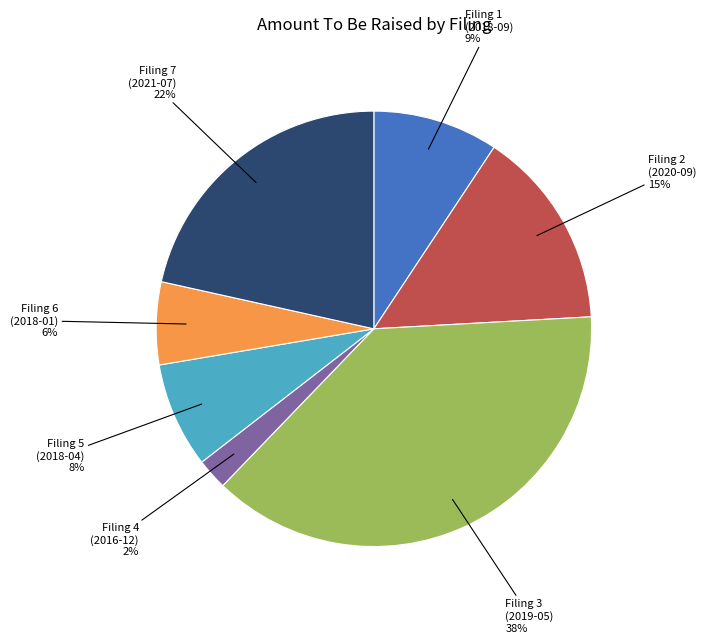

Is there a majority slice in this chart?

No